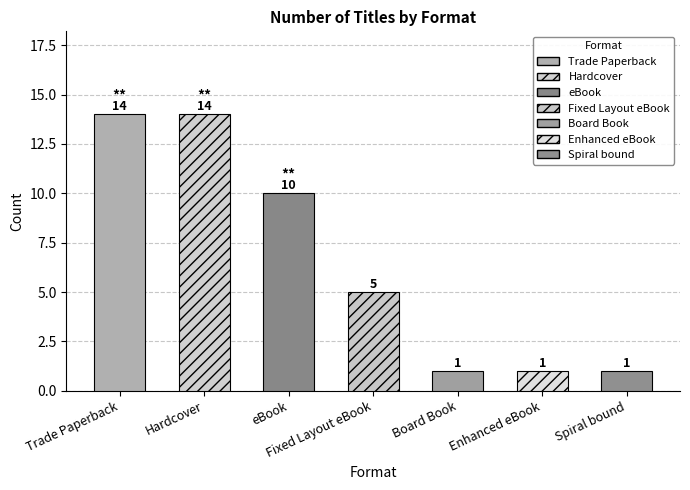

Are the bars horizontal?

No